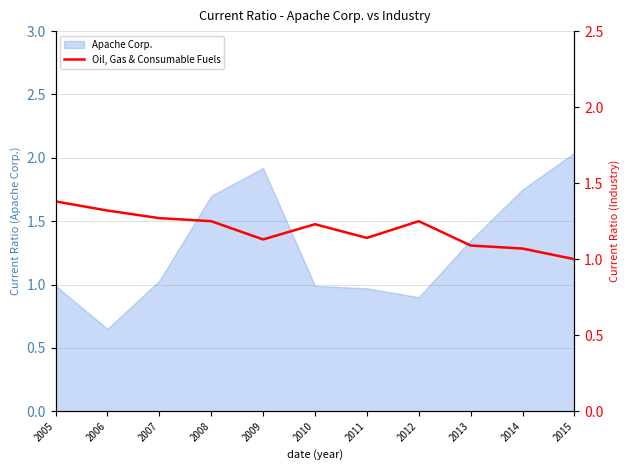

Does the chart display data point markers on the line(s)?

No